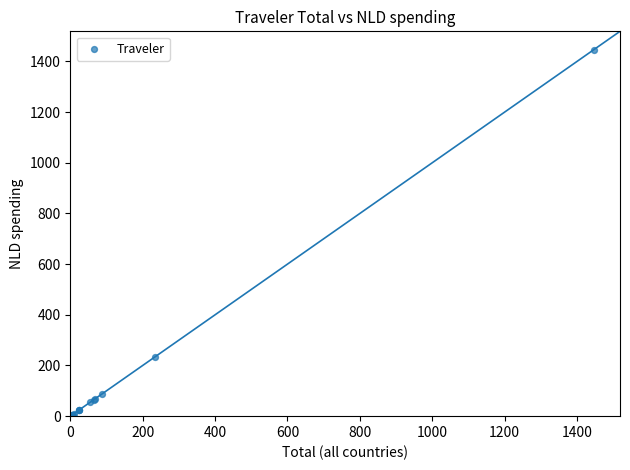

What Y value in the scatter plot is closest to 725?

234.0